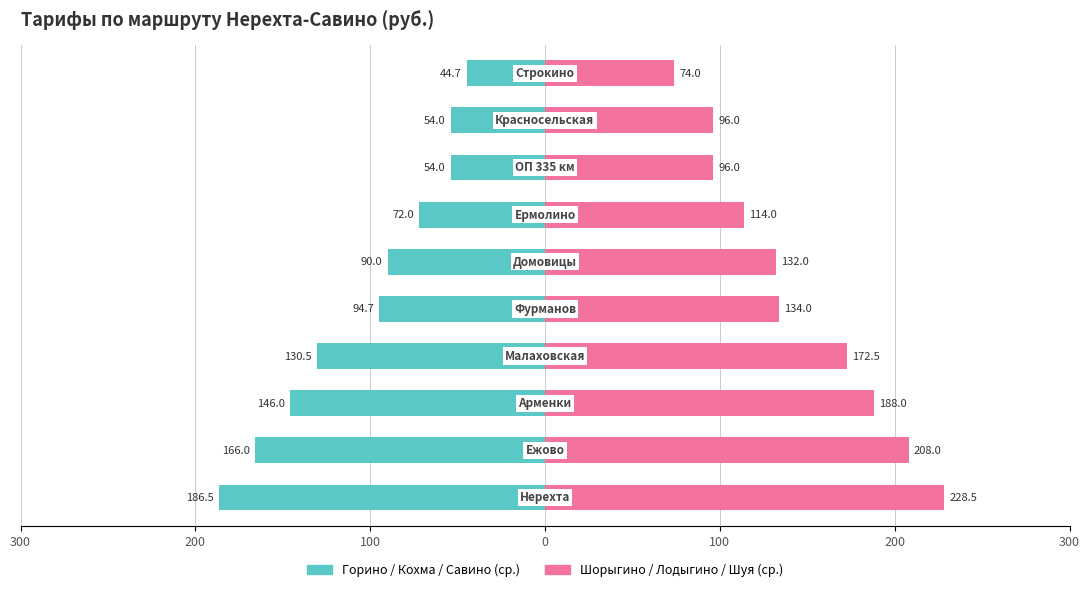

Are the bars grouped side by side (vs. stacked)?

Yes